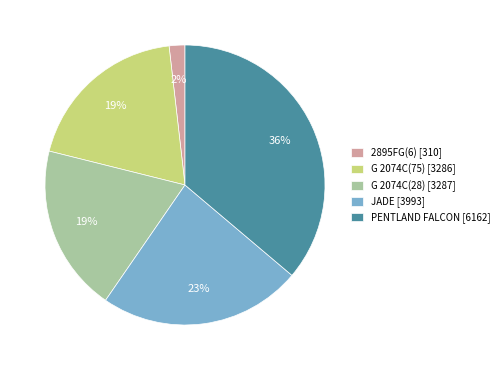

What percentage is the G 2074C(28) slice, to the nearest percent?

19%